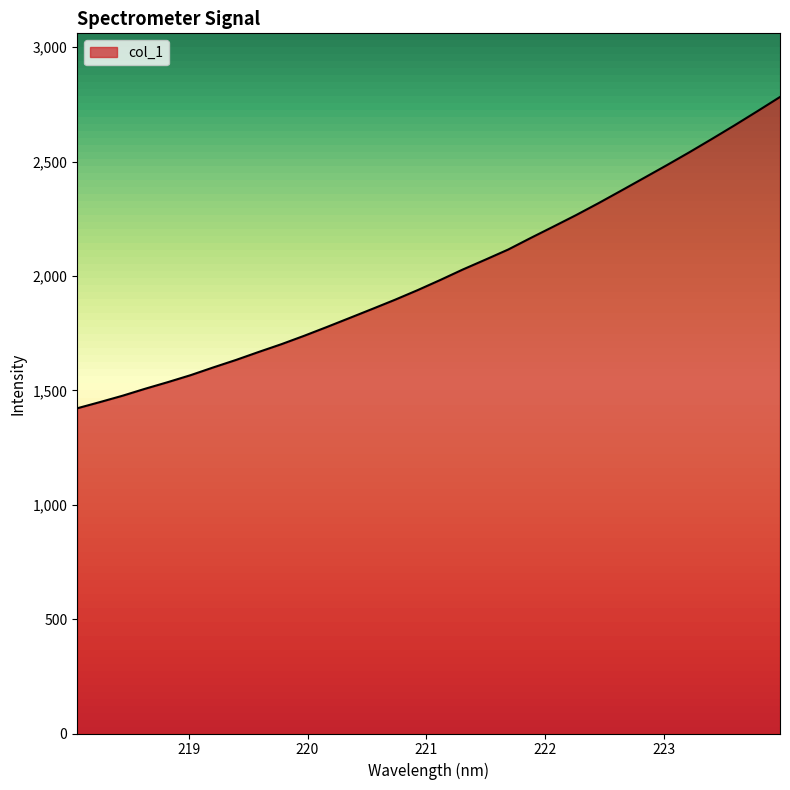

What is the greatest value displayed?

2782.1